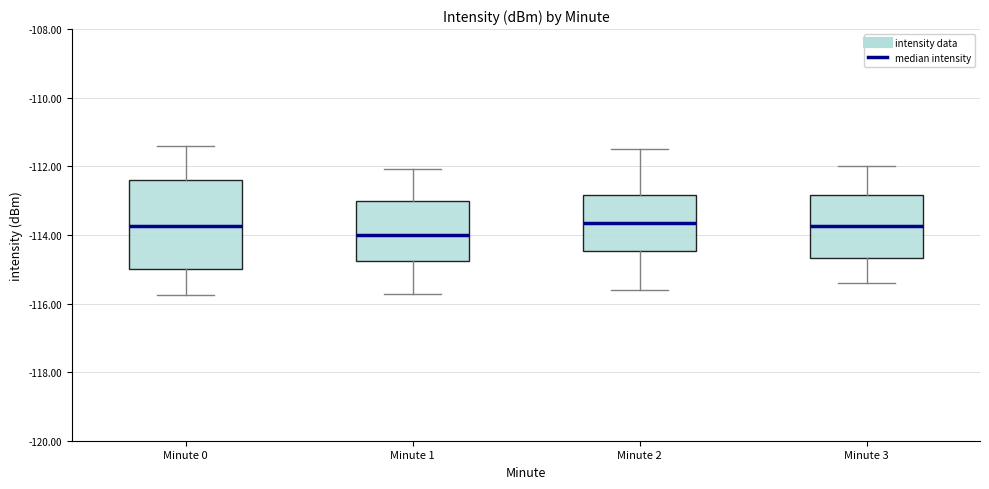

Reading left to right, read every box against the y-axis: the position of its median line, the range the box covers, and the ends of its whiskers. The values are not printed on the chart, so give them approximately, as read against the axis.

Minute 0: median -113.8, box -115.0 to -112.4, whiskers -115.8 to -111.4
Minute 1: median -114.0, box -114.8 to -113.0, whiskers -115.8 to -112.0
Minute 2: median -113.6, box -114.4 to -112.8, whiskers -115.6 to -111.4
Minute 3: median -113.8, box -114.6 to -112.8, whiskers -115.4 to -112.0